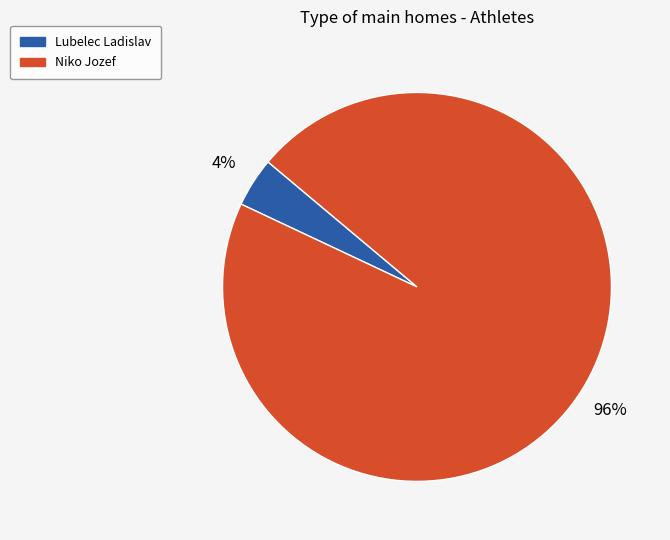

Is there any slice that represents more than half of the pie?

Yes